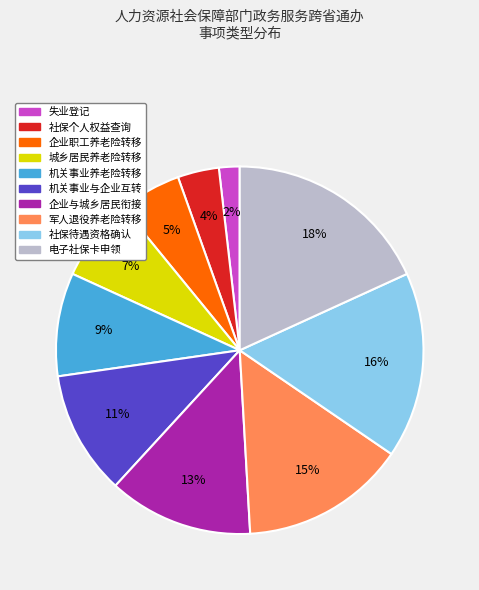

Is there a majority slice in this chart?

No